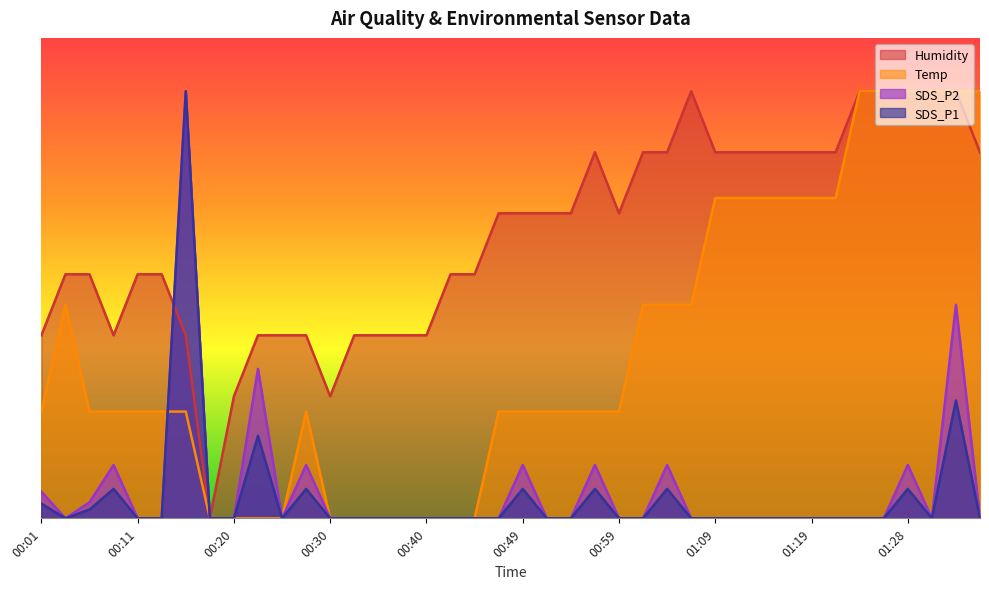

Does the chart display data point markers on the line(s)?

No